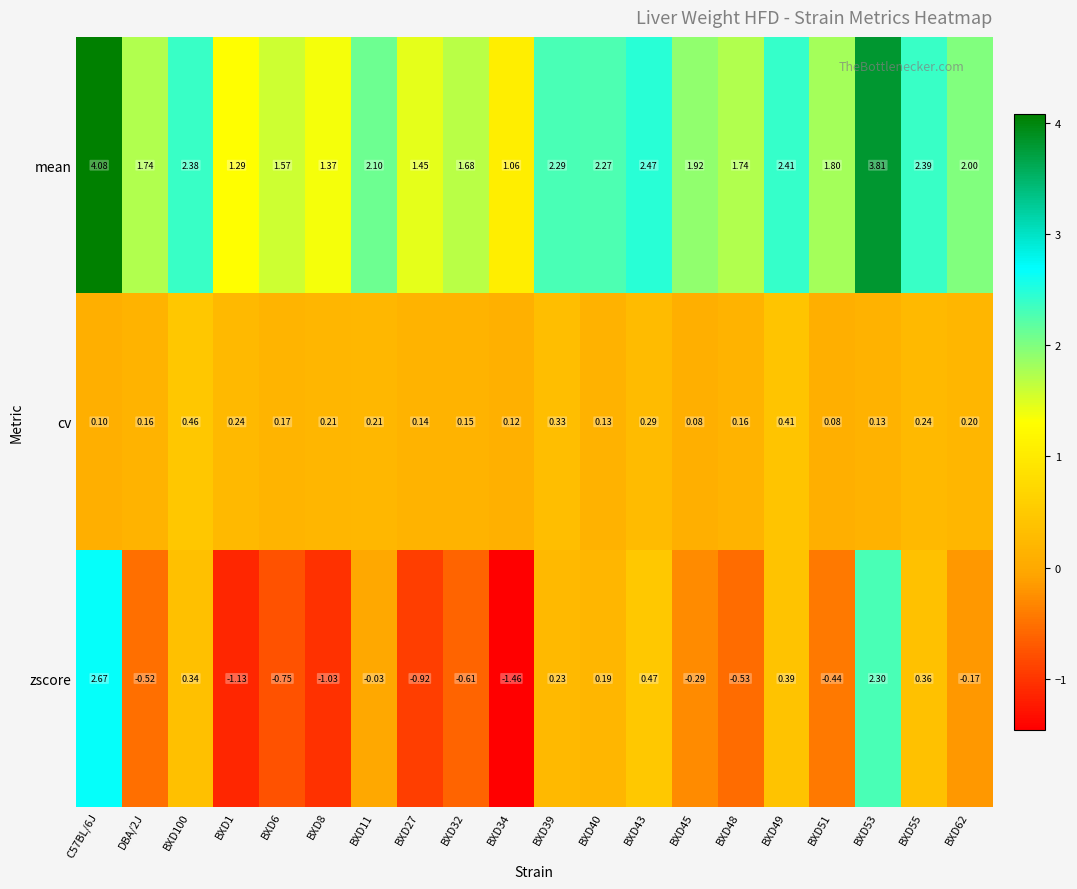

Count the number of categories in the chart.

20